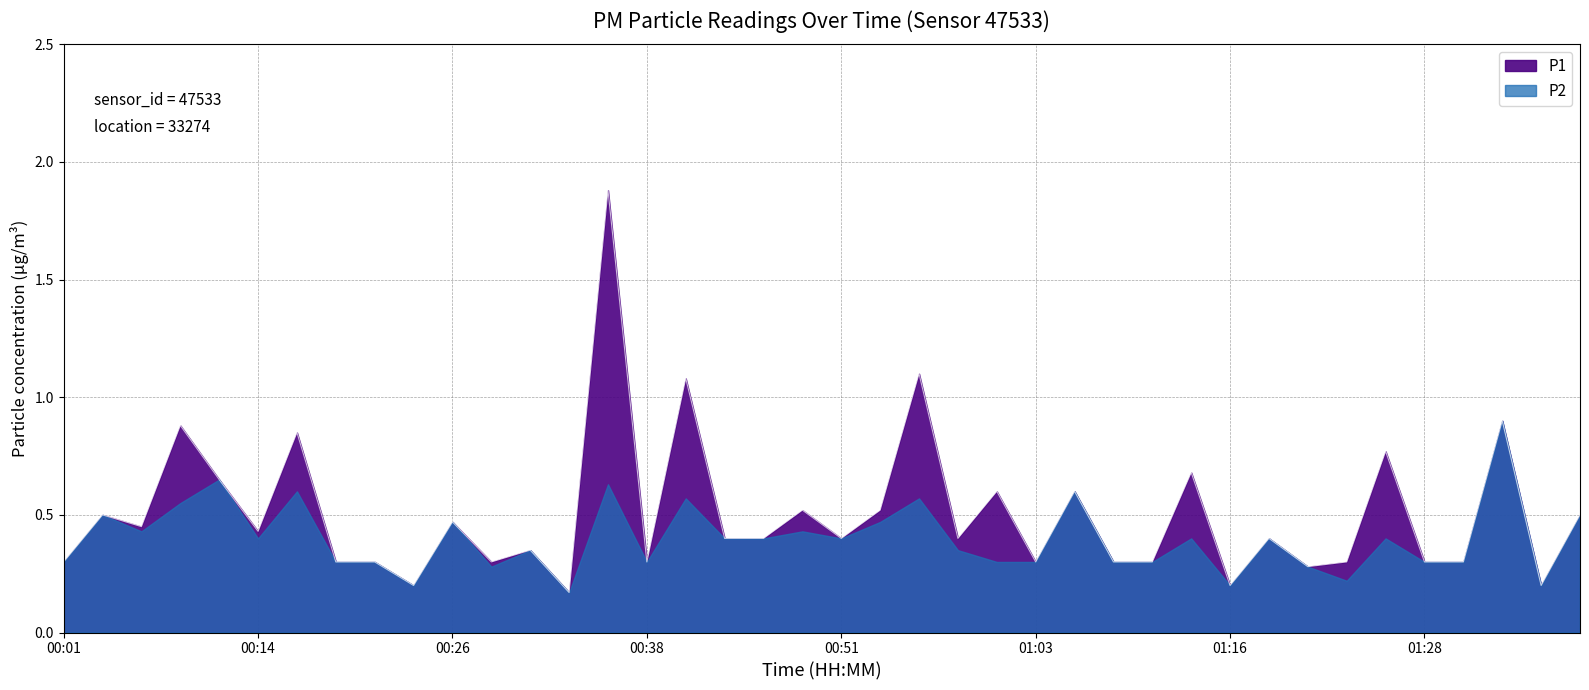

How many data points does each series have?

40